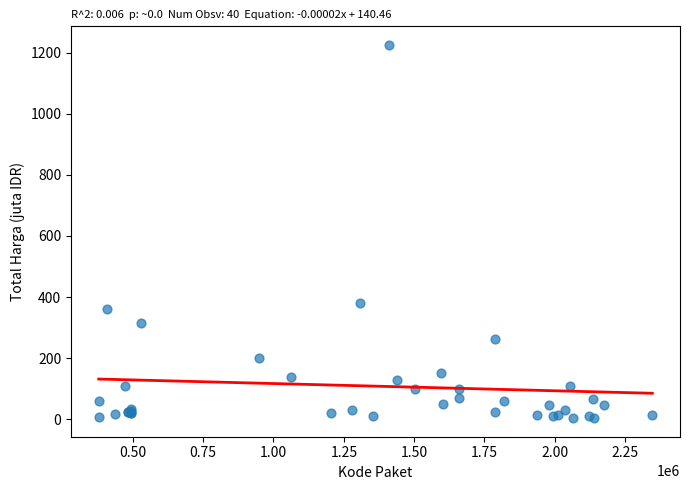

What Y value in the scatter plot is closest to 614?

379.1